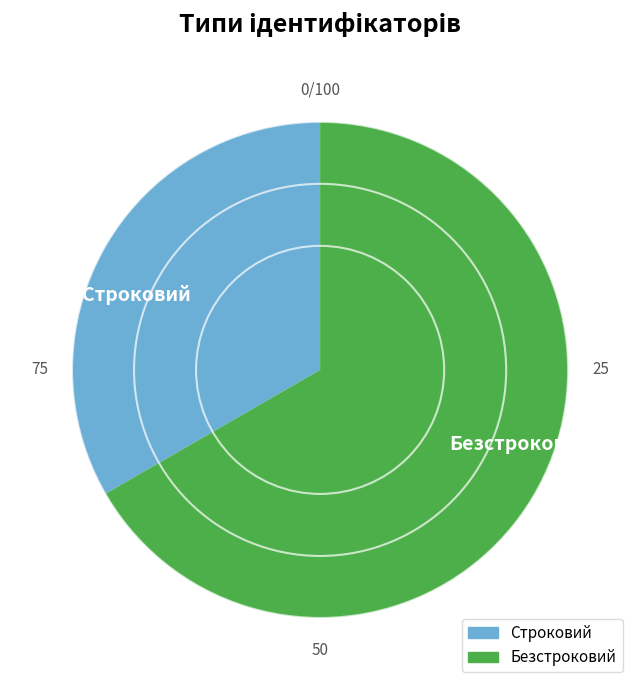

Which category has the smallest portion of the pie?

Строковий